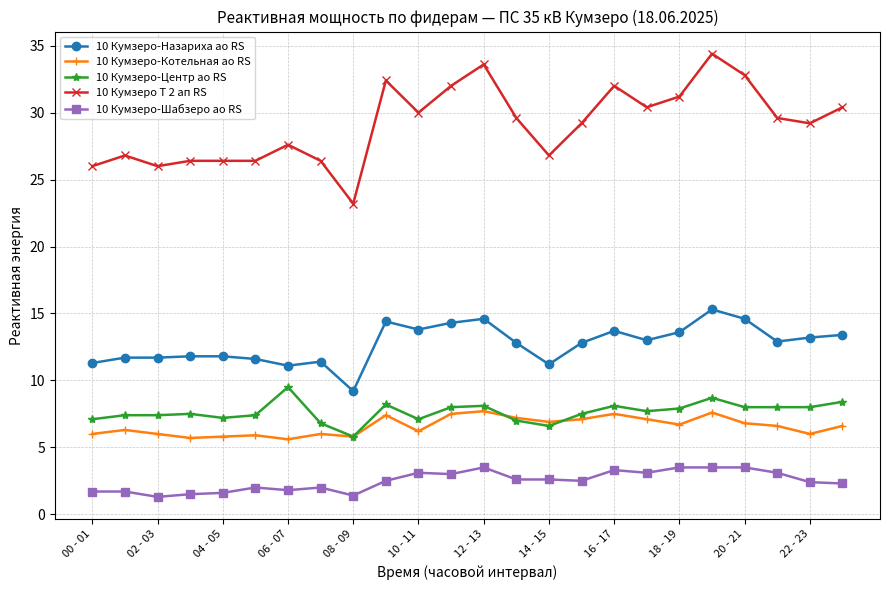

What is the value of the 10 Кумзеро-Назариха ао RS point at the 16th from the left?

12.8